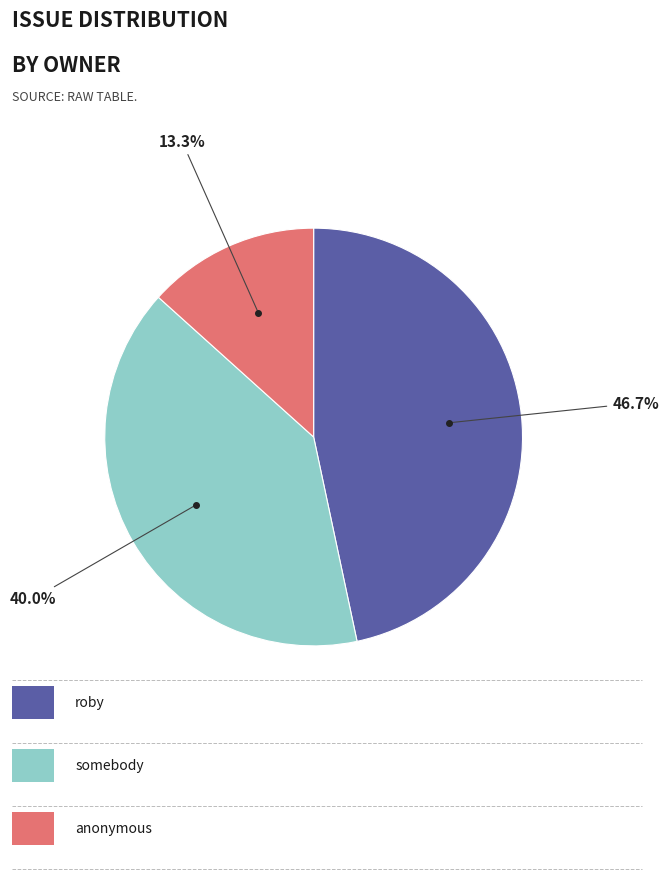

Is there any slice that represents more than half of the pie?

No